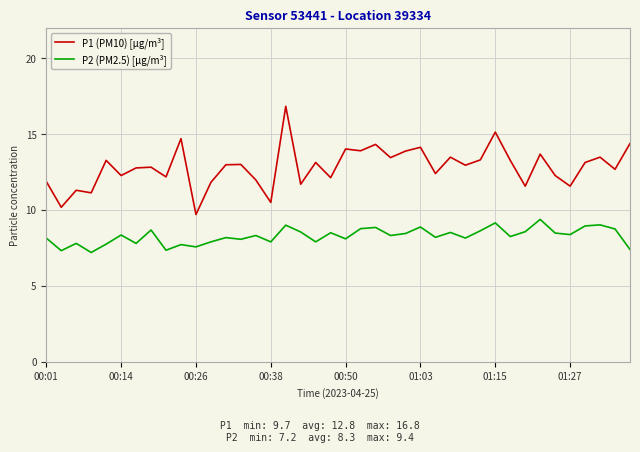

Which series has the largest total across all categories?

P1 (PM10) [µg/m³]